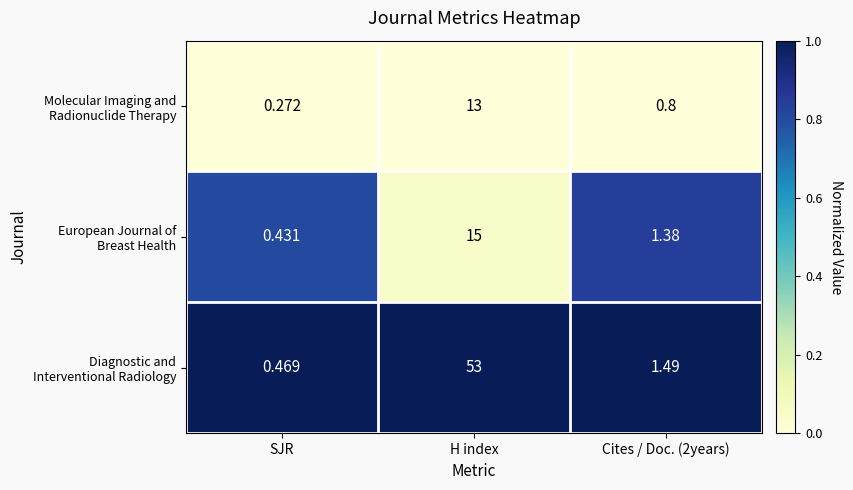

Which label corresponds to the smallest value in the chart?

SJR